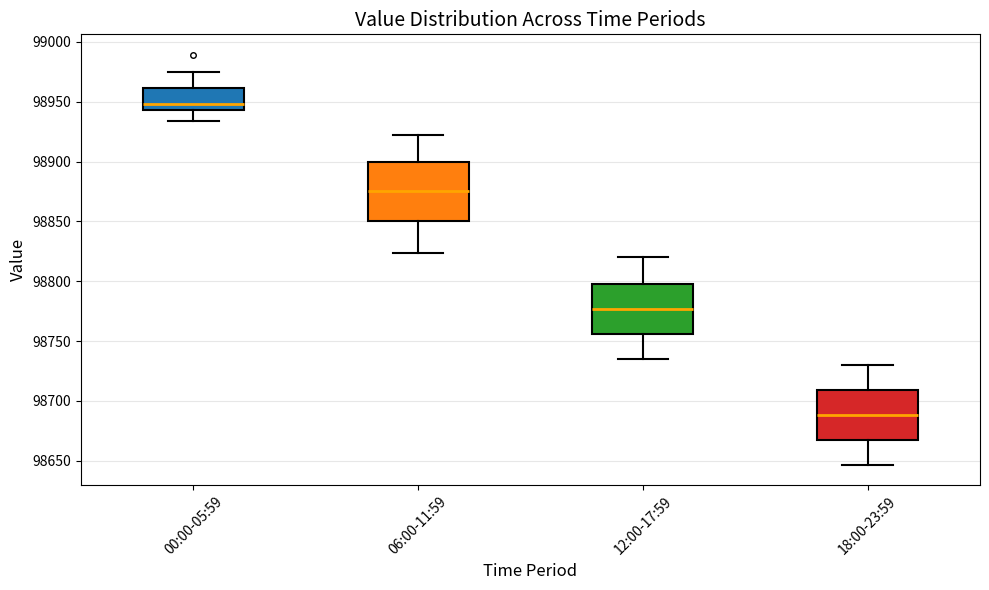

Where is the upper edge of the box for 06:00-11:59 on the y-axis? The values are not printed on the chart, so give them approximately, as read against the axis.

98900